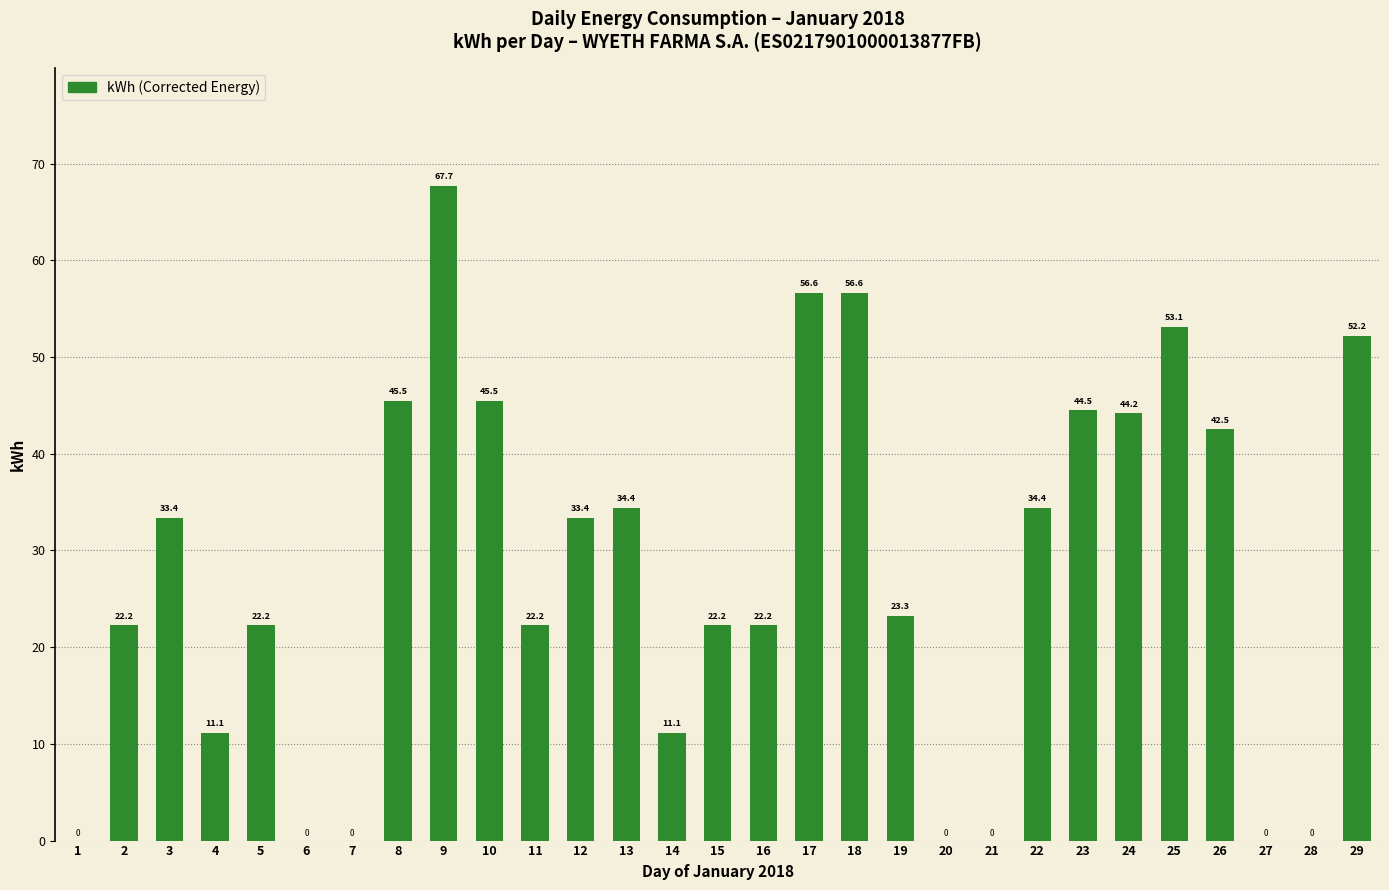

Reading left to right, what are all the values shown in this chart?

1=0.0	2=22.2	3=33.4	4=11.1	5=22.2	6=0.0	7=0.0	8=45.5	9=67.7	10=45.5	11=22.2	12=33.4	13=34.4	14=11.1	15=22.2	16=22.2	17=56.6	18=56.6	19=23.3	20=0.0	21=0.0	22=34.4	23=44.5	24=44.2	25=53.1	26=42.5	27=0.0	28=0.0	29=52.2